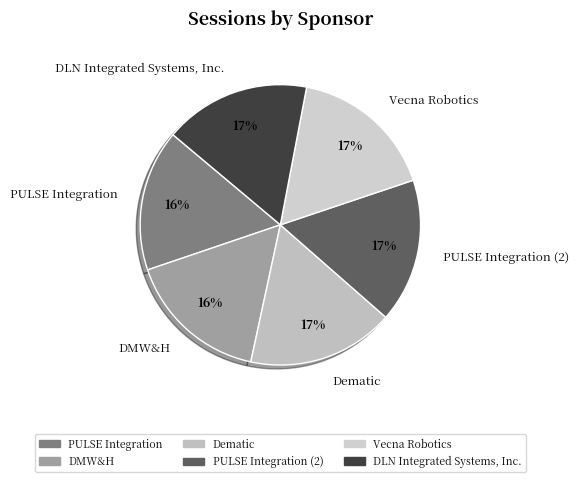

How many segments does this pie chart have?

6